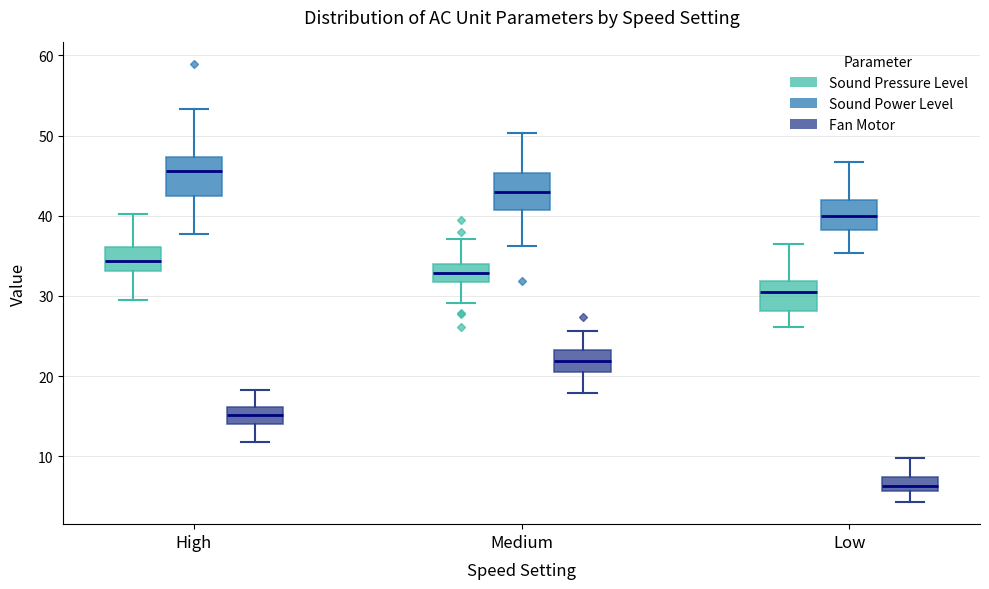

Where does the median line of the box for Medium (Sound Power Level) sit on the y-axis? The values are not printed on the chart, so give them approximately, as read against the axis.

43